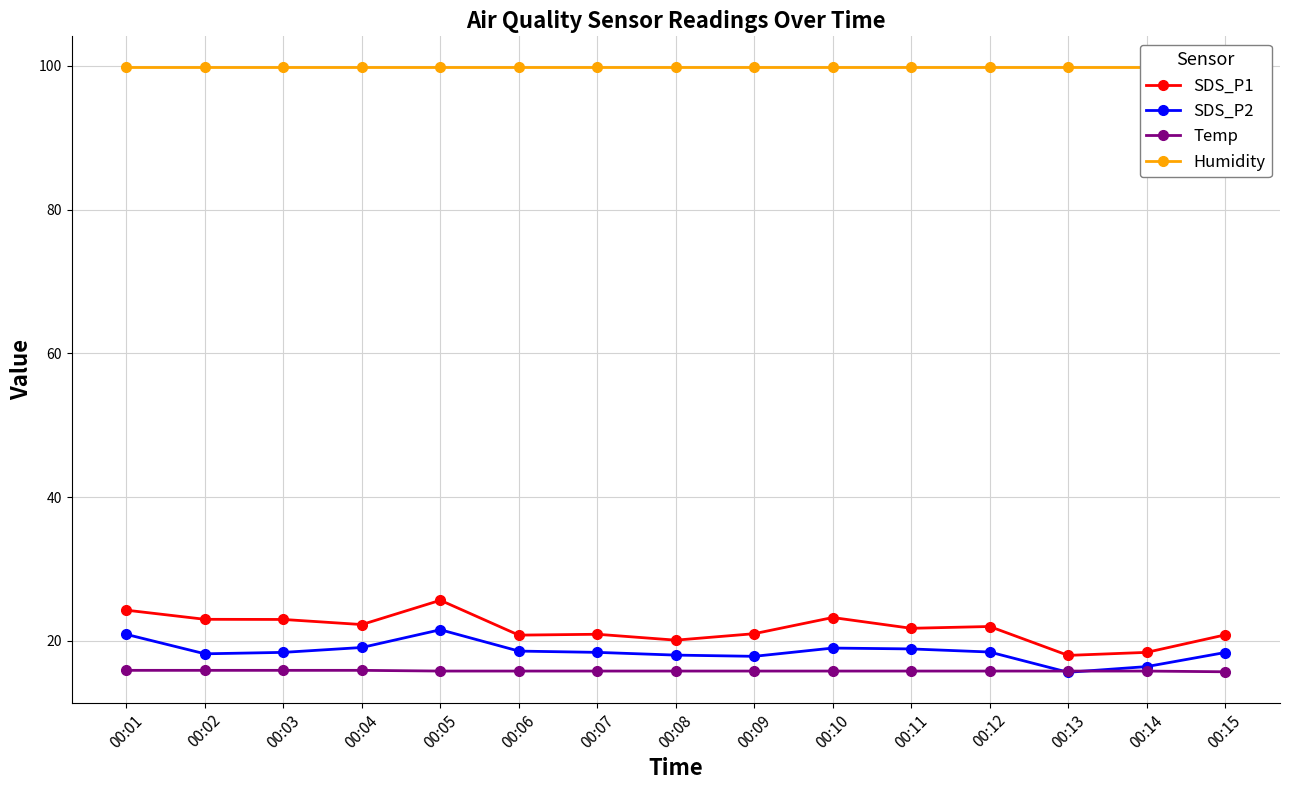

What is the total value across all series at 00:10?

158.0